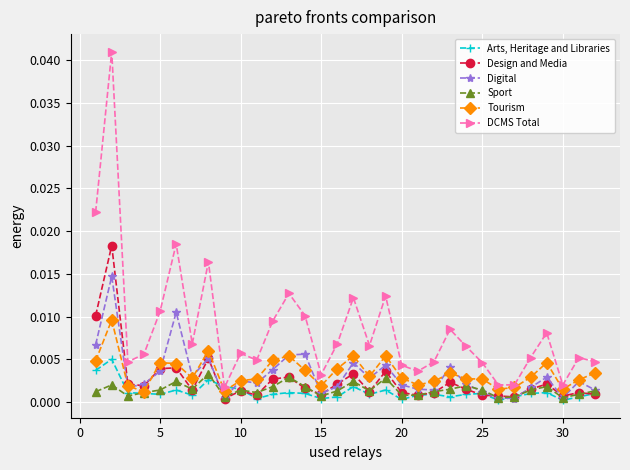

List the series in order of their peak value, highest first.

DCMS Total, Design and Media, Digital, Tourism, Arts, Heritage and Libraries, Sport